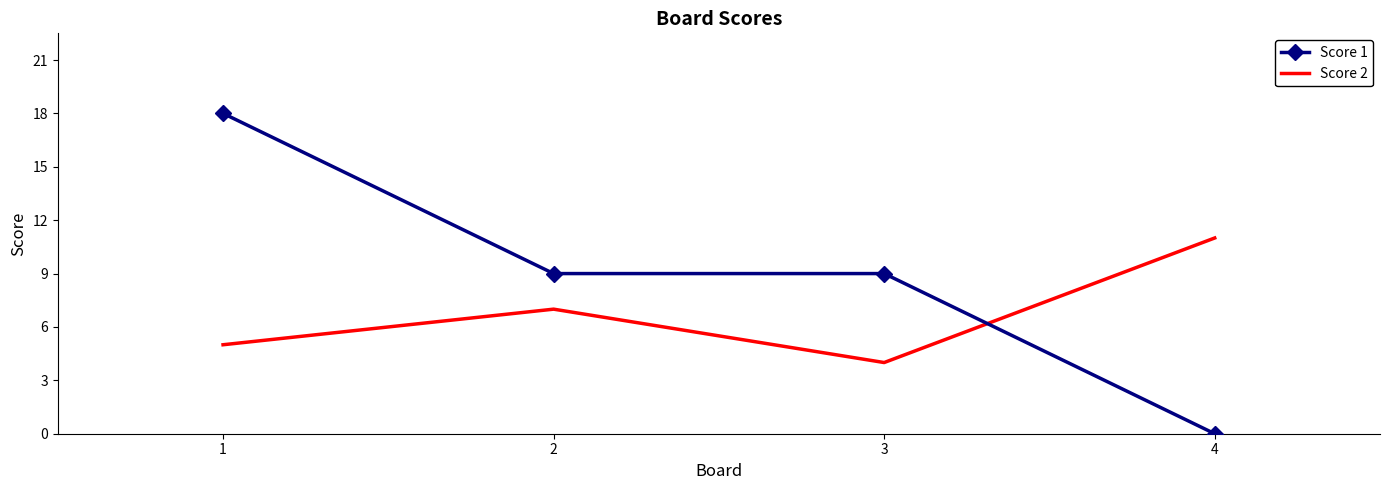

How many categories are shown in the chart?

4